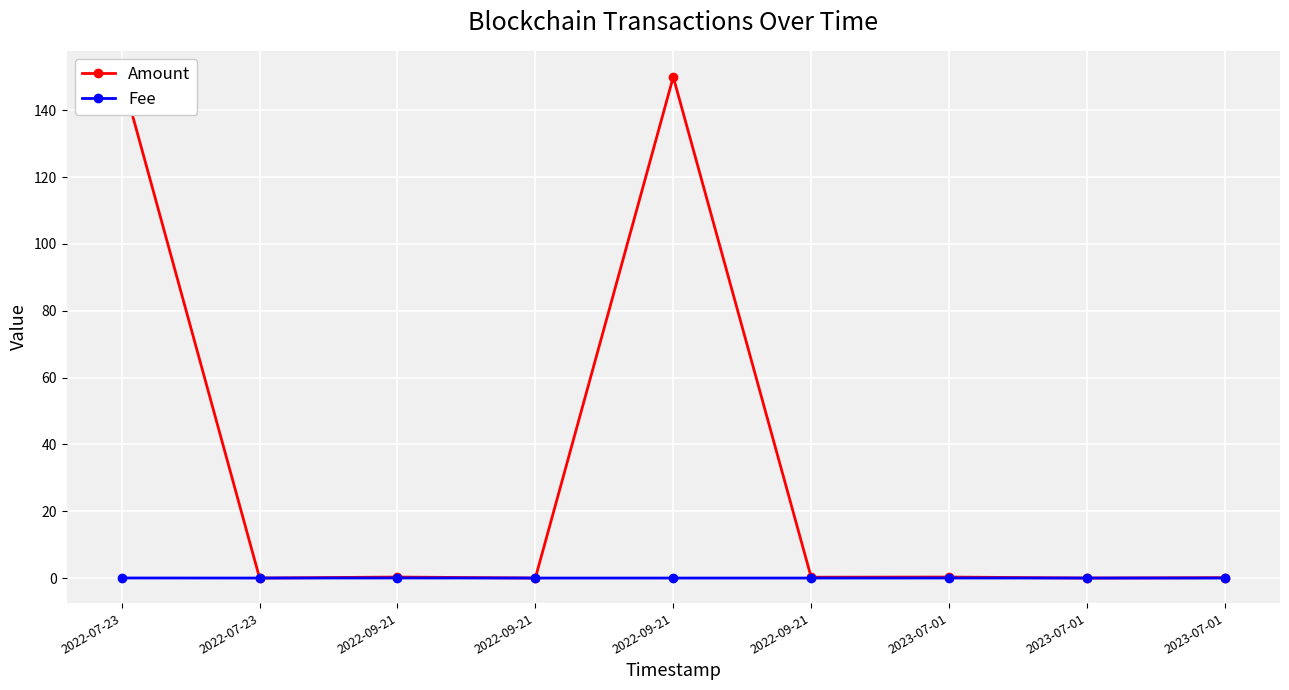

True or false: Amount and Fee cross at least once.

False